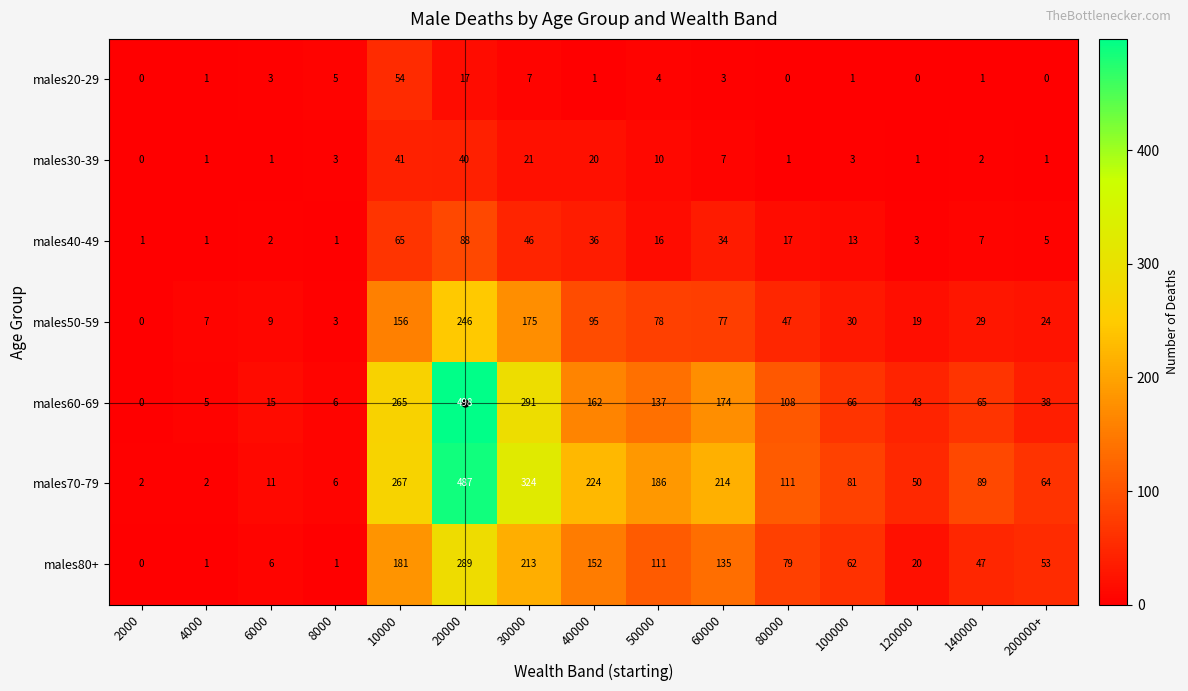

What is the difference between the males70-79 values at 100000 and 20000?

406